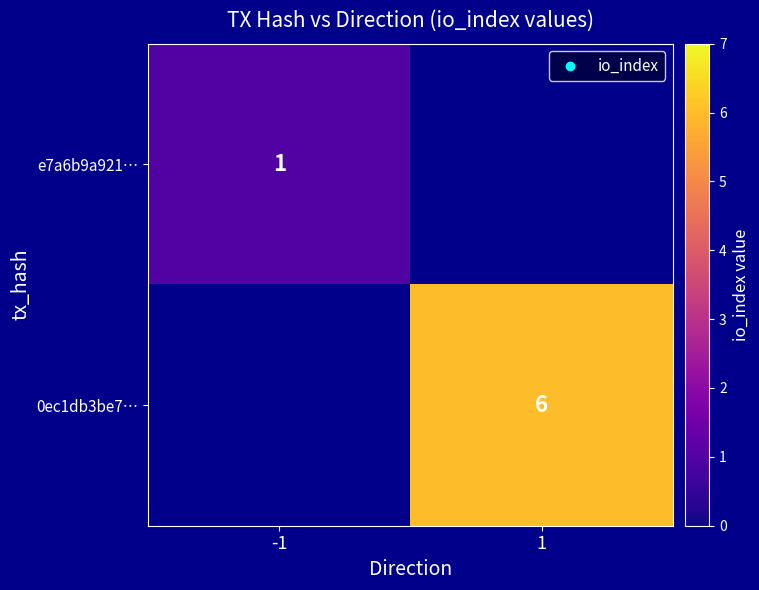

The 0ec1db3be7… series shows 2 at 1. True or false?

False